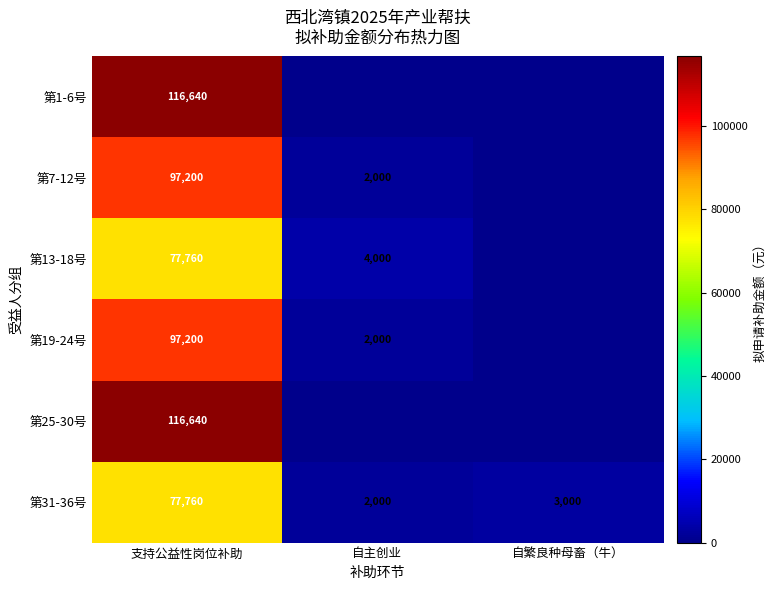

What is the total value across all series at 支持公益性岗位补助?

583200